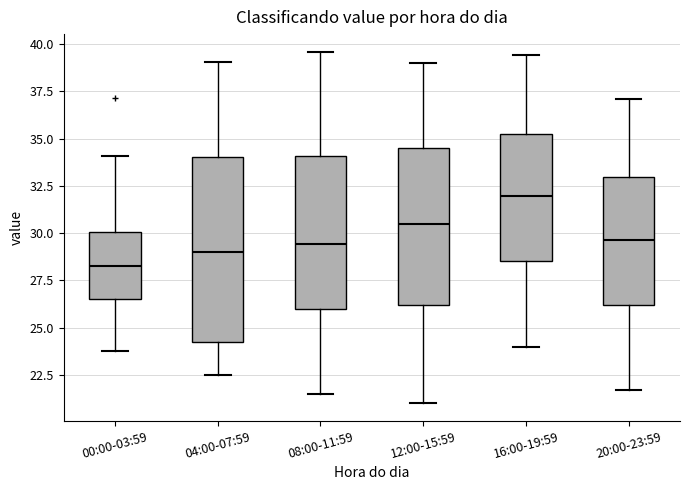

Where is the upper edge of the box for 12:00-15:59 on the y-axis? The values are not printed on the chart, so give them approximately, as read against the axis.

34.5